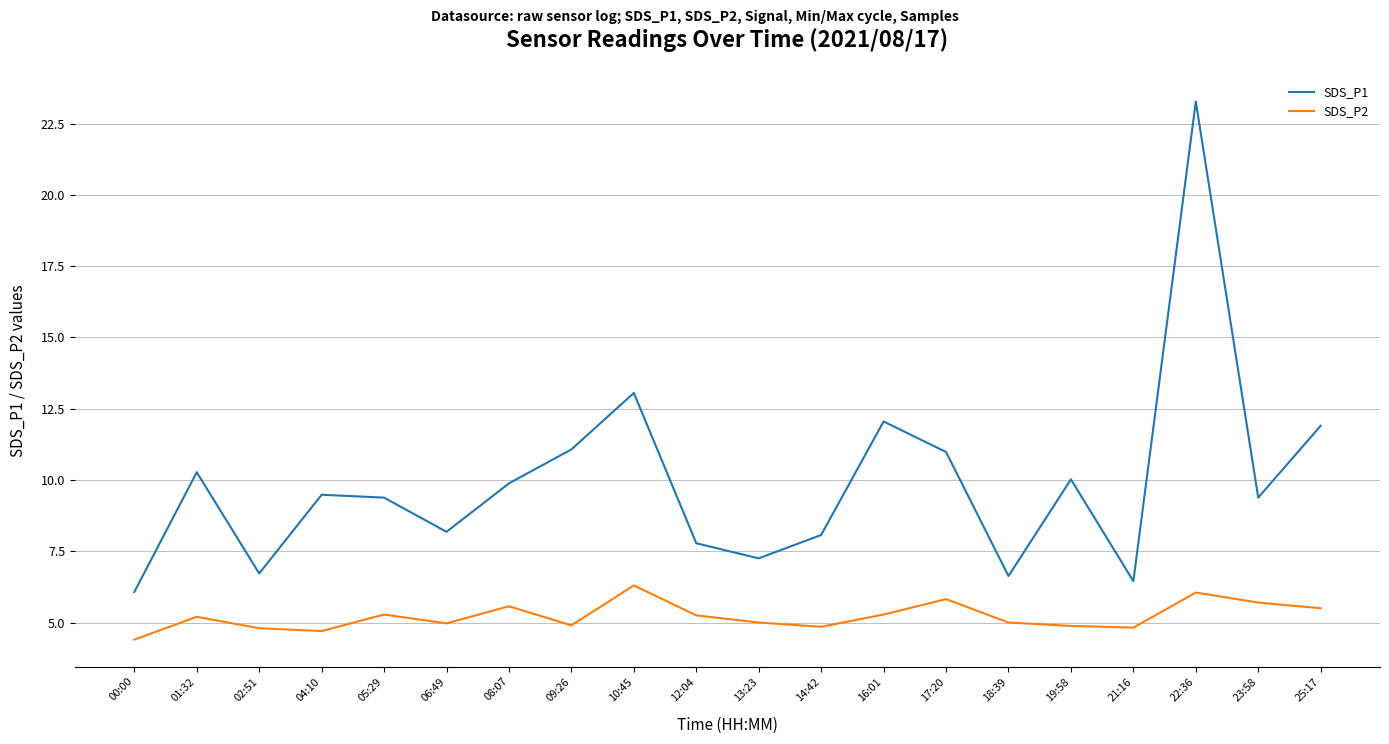

Count the number of data series in this chart.

2